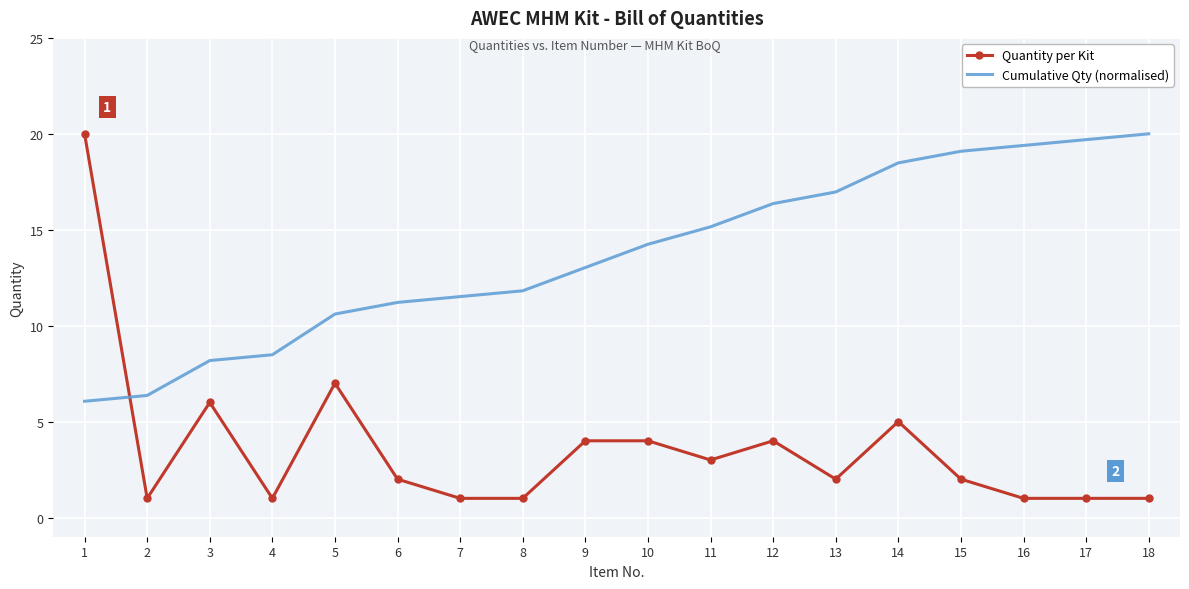

Is the value of Cumulative Qty (normalised) at 4 greater than the value of Quantity per Kit at 15?

Yes